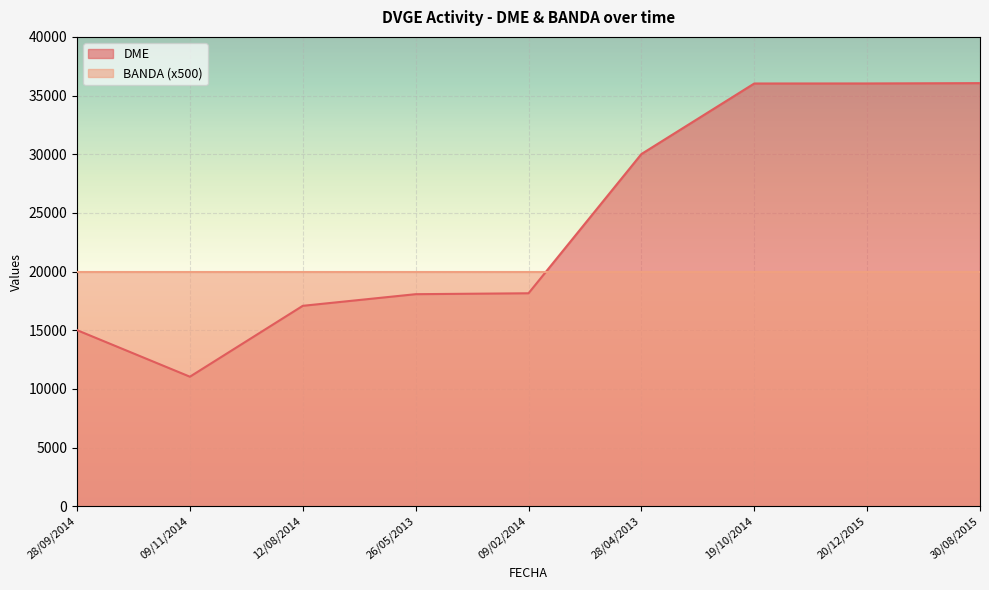

List the labels in order of value, smallest first.

09/11/2014, 28/09/2014, 12/08/2014, 26/05/2013, 09/02/2014, 28/04/2013, 19/10/2014, 20/12/2015, 30/08/2015